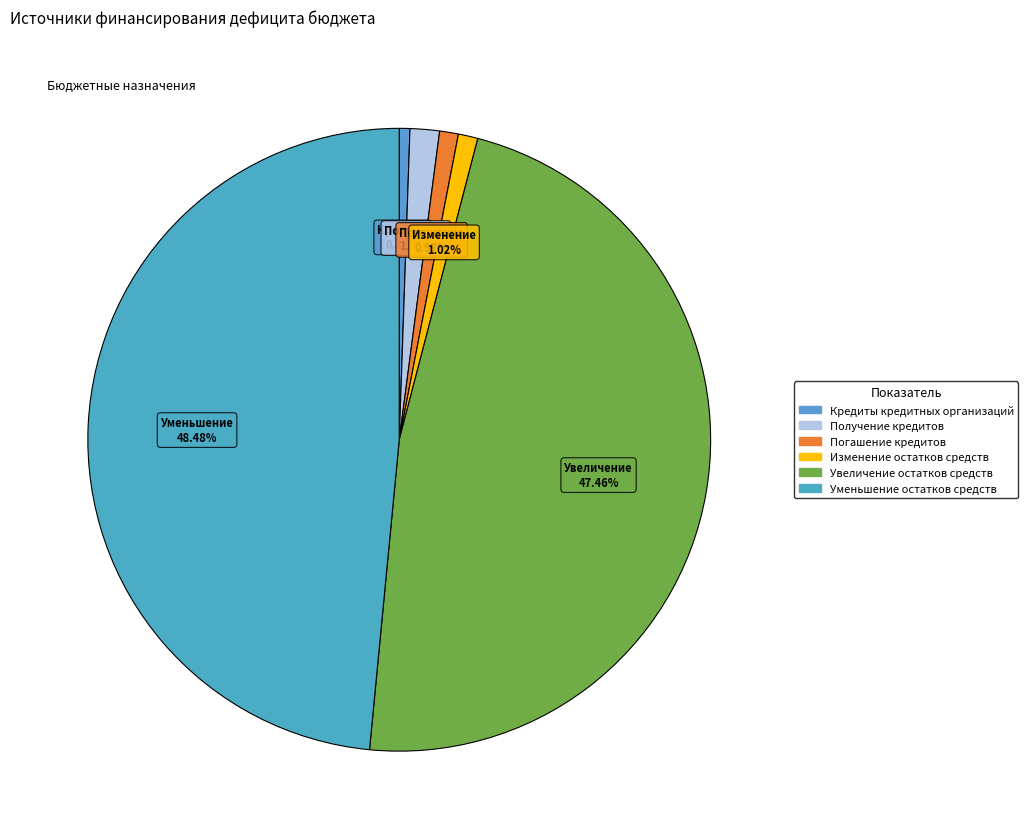

Is there a majority slice in this chart?

No